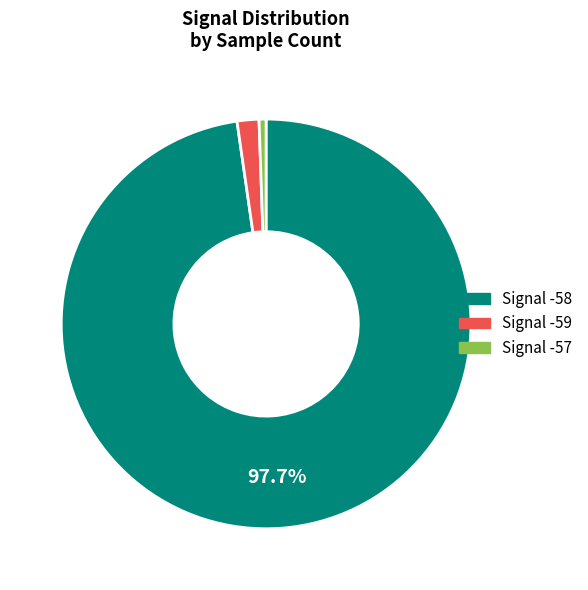

Which slice is the largest?

Signal -58